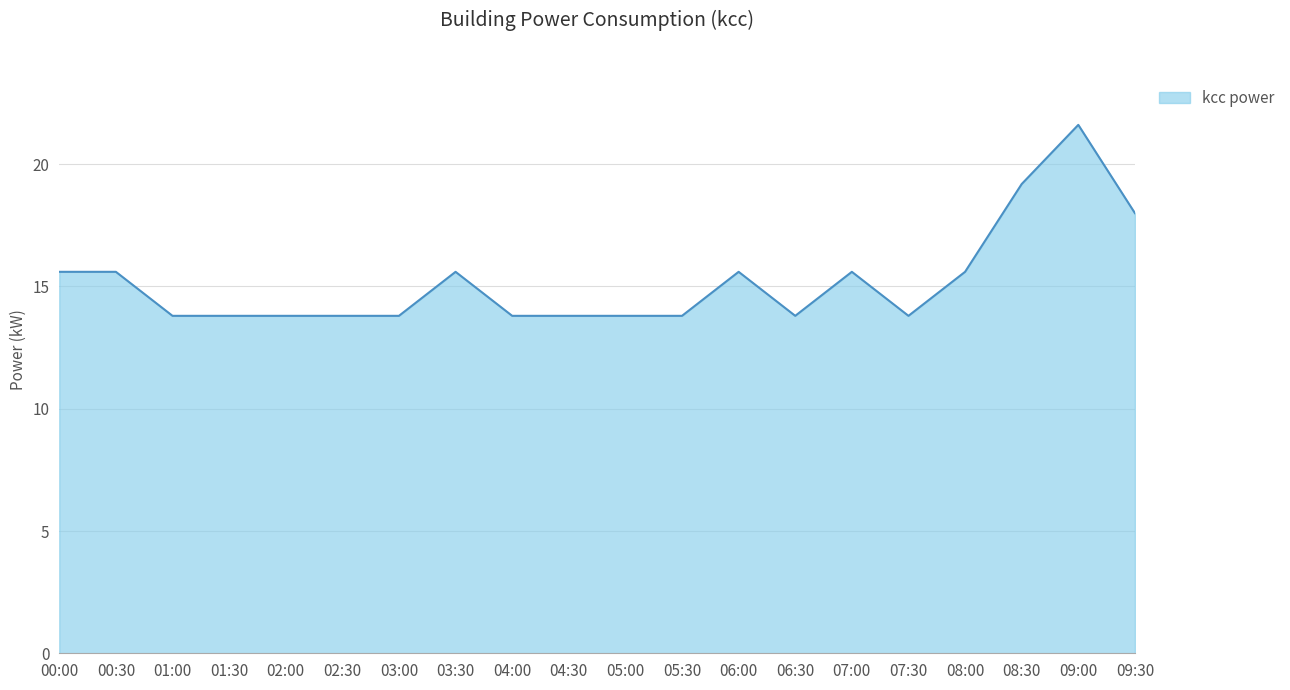

The value at 01:30 is 13.8. True or false?

True